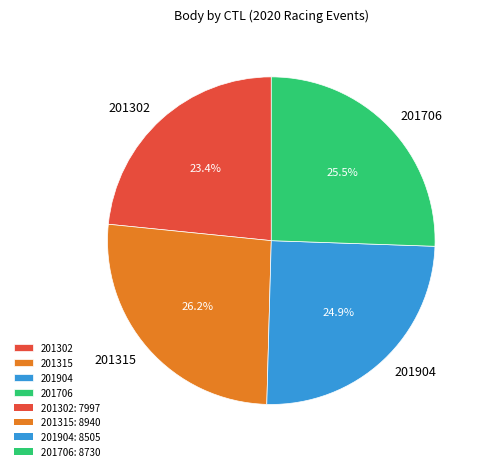

What is the total percentage of 201706 and 201904?

50.4%